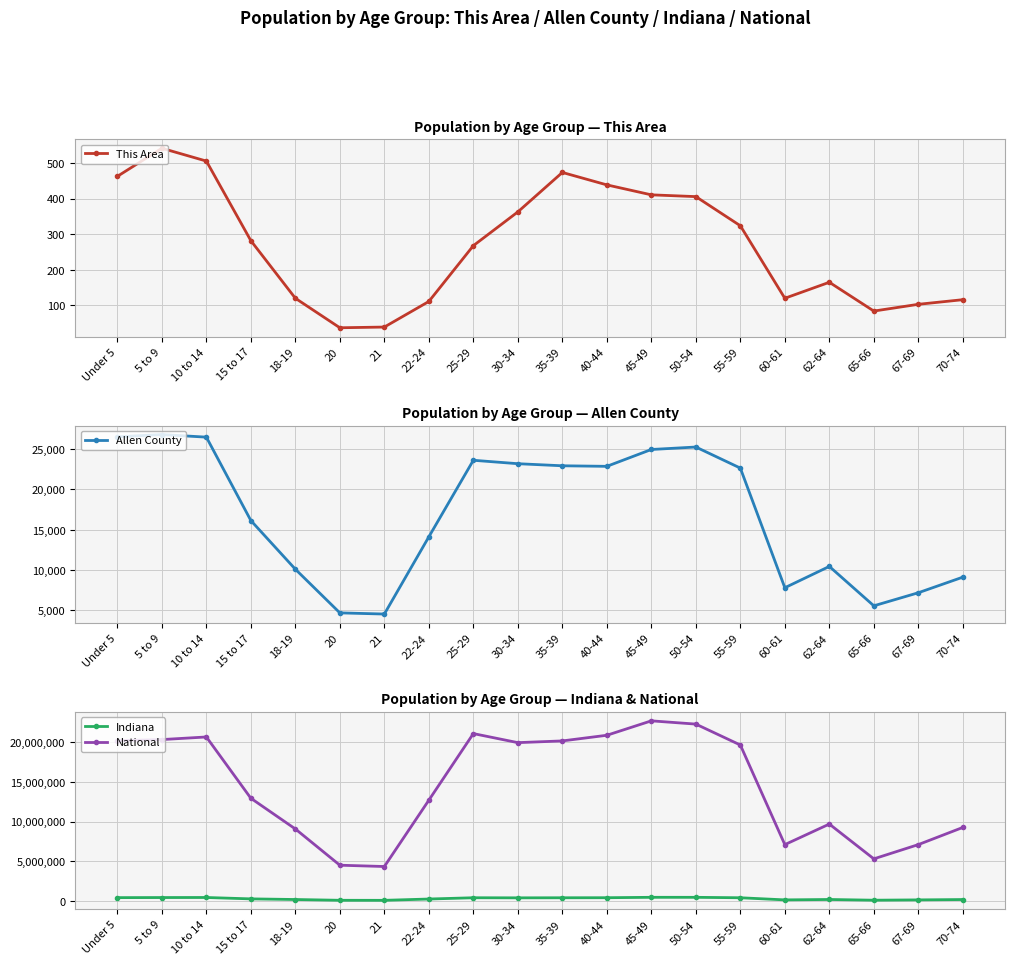

What is the label of the 10th point from the left?

30-34